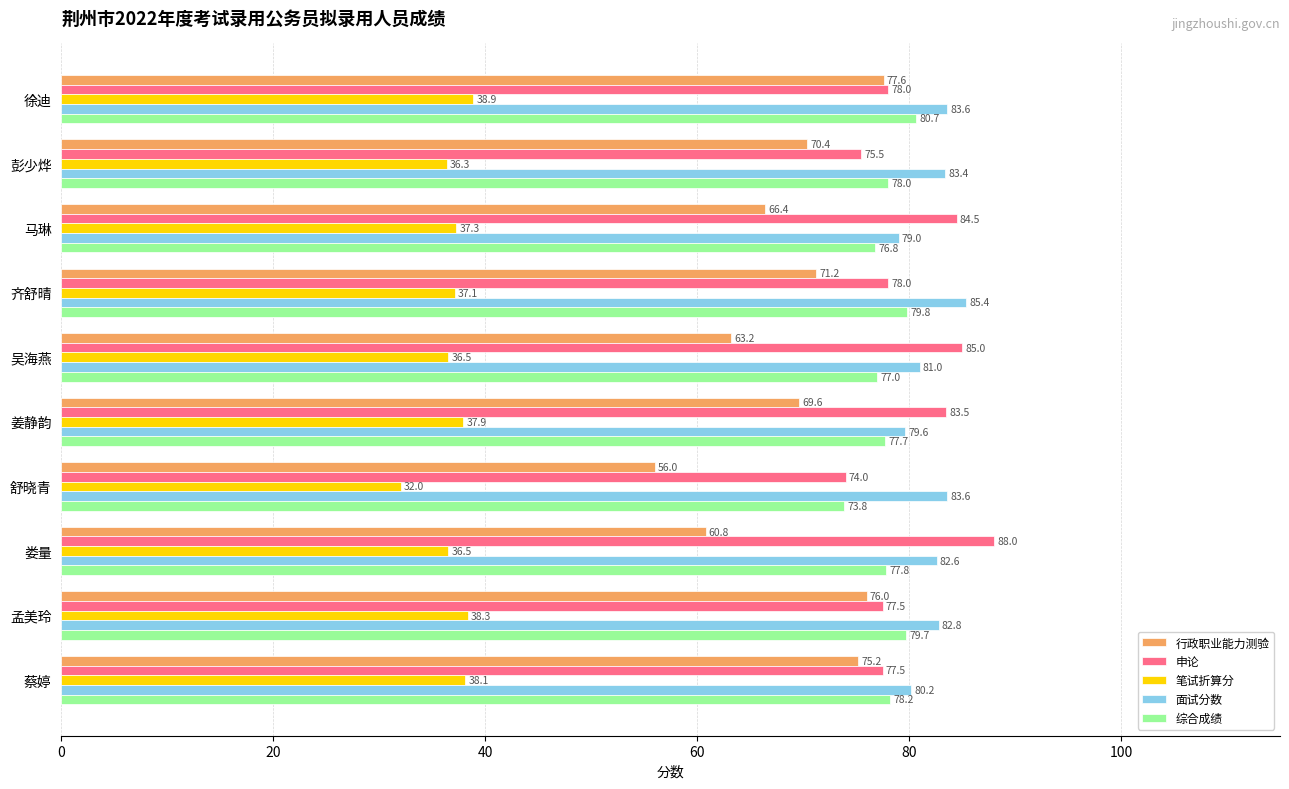

What is the sum of the 申论 values at 姜静韵 and 吴海燕?

168.5